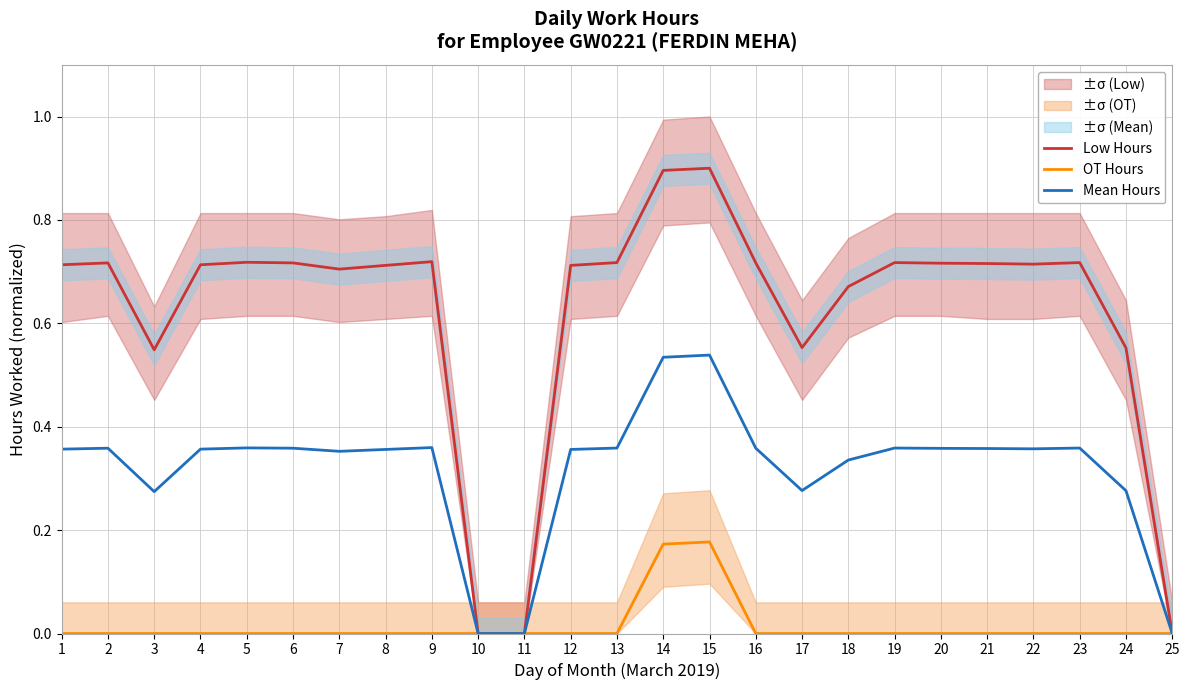

Reading left to right, extract all data points from this chart.

Low Hours: 0.7	0.7	0.5	0.7	0.7	0.7	0.7	0.7	0.7	0.0	0.0	0.7	0.7	0.9	0.9	0.7	0.6	0.7	0.7	0.7	0.7	0.7	0.7	0.6	0.0
OT Hours: 0.0	0.0	0.0	0.0	0.0	0.0	0.0	0.0	0.0	0.0	0.0	0.0	0.0	0.2	0.2	0.0	0.0	0.0	0.0	0.0	0.0	0.0	0.0	0.0	0.0
Mean Hours: 0.4	0.4	0.3	0.4	0.4	0.4	0.4	0.4	0.4	0.0	0.0	0.4	0.4	0.5	0.5	0.4	0.3	0.3	0.4	0.4	0.4	0.4	0.4	0.3	0.0